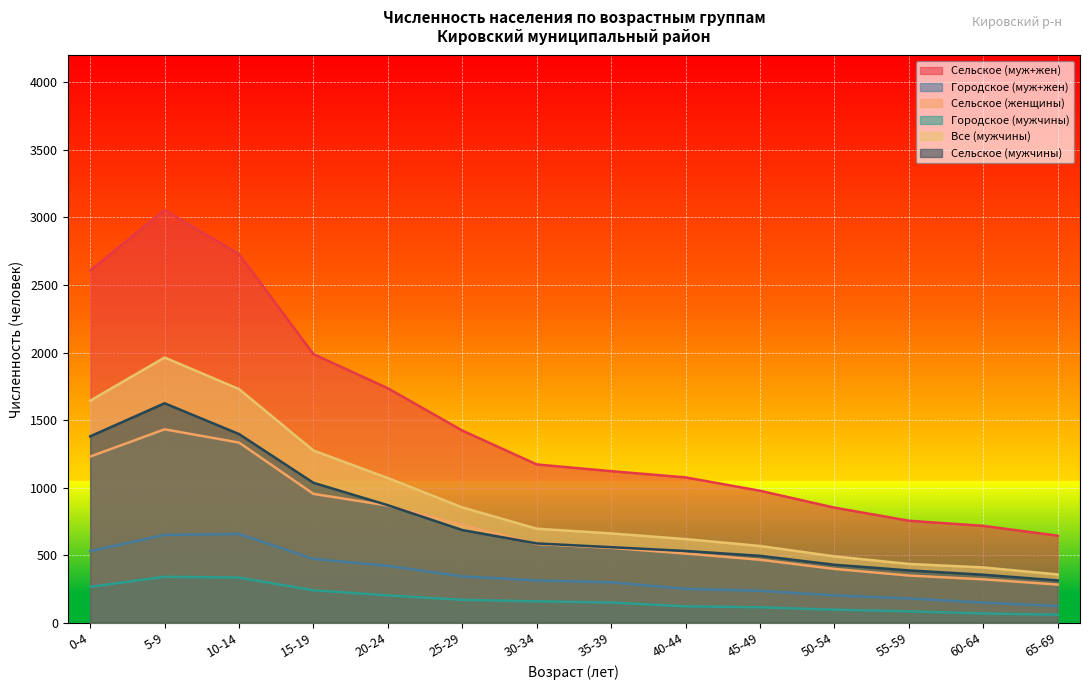

How many interior local peaks does the Городское (муж+жен) series have?

1